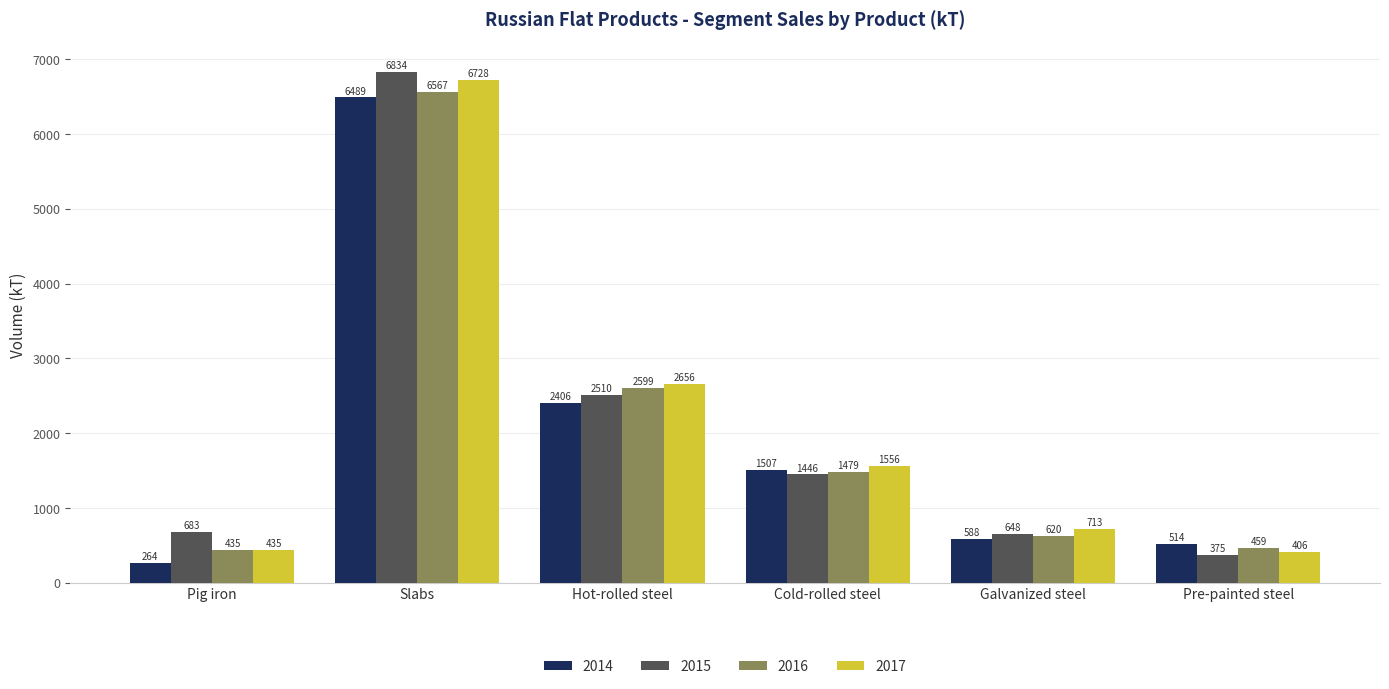

What is the highest value of the 2016 series?

6567.3